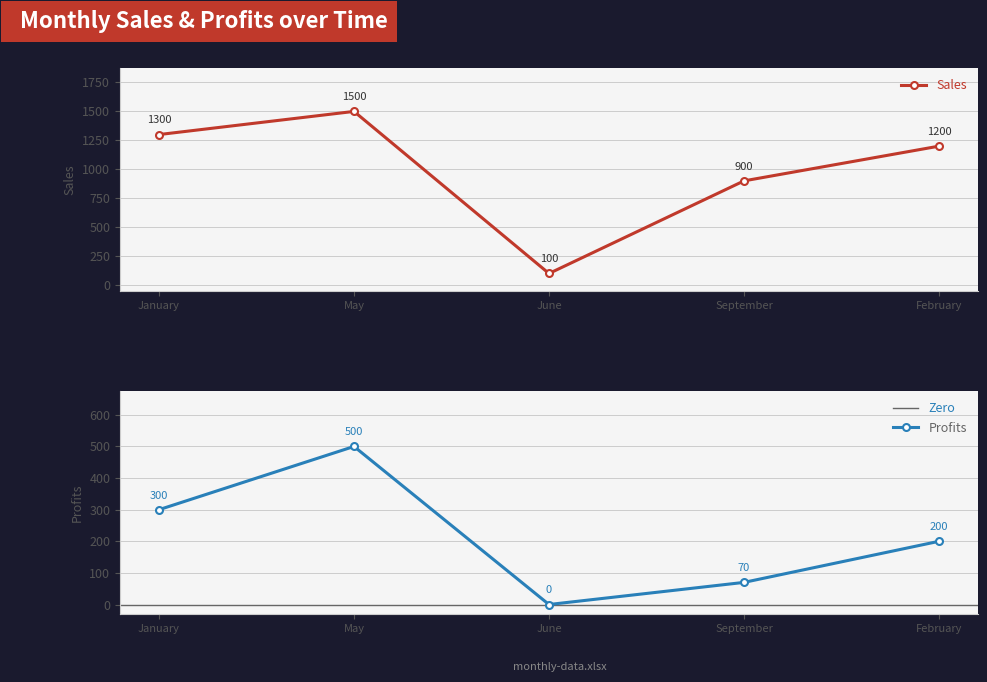

Is the value of Sales at May greater than the value of Profits at May?

Yes